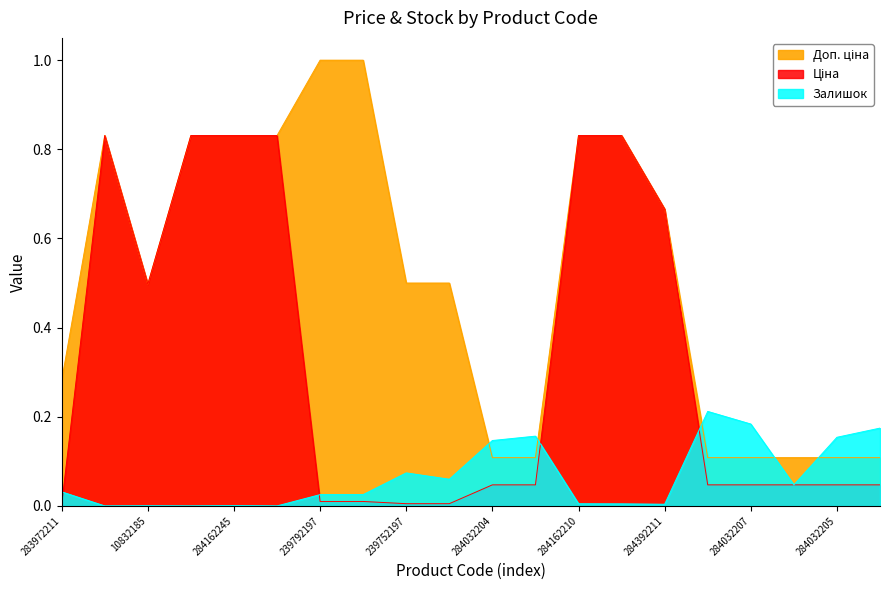

Does the chart display data point markers on the line(s)?

No